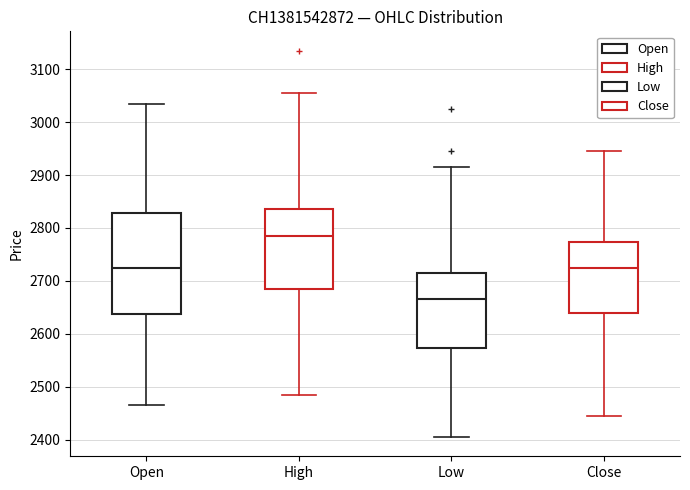

Reading left to right, read every box against the y-axis: the position of its median line, the range the box covers, and the ends of its whiskers. The values are not printed on the chart, so give them approximately, as read against the axis.

Open: median 2730, box 2640 to 2830, whiskers 2470 to 3040
High: median 2790, box 2690 to 2840, whiskers 2490 to 3060
Low: median 2670, box 2570 to 2720, whiskers 2410 to 2920
Close: median 2730, box 2640 to 2770, whiskers 2450 to 2950